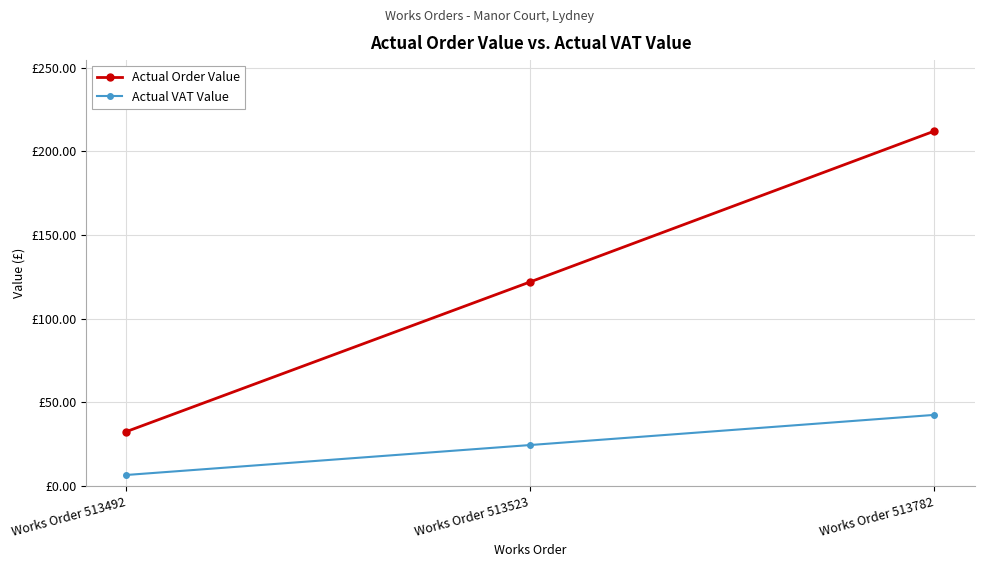

The Actual Order Value series shows 71.7 at Works Order 513523. True or false?

False